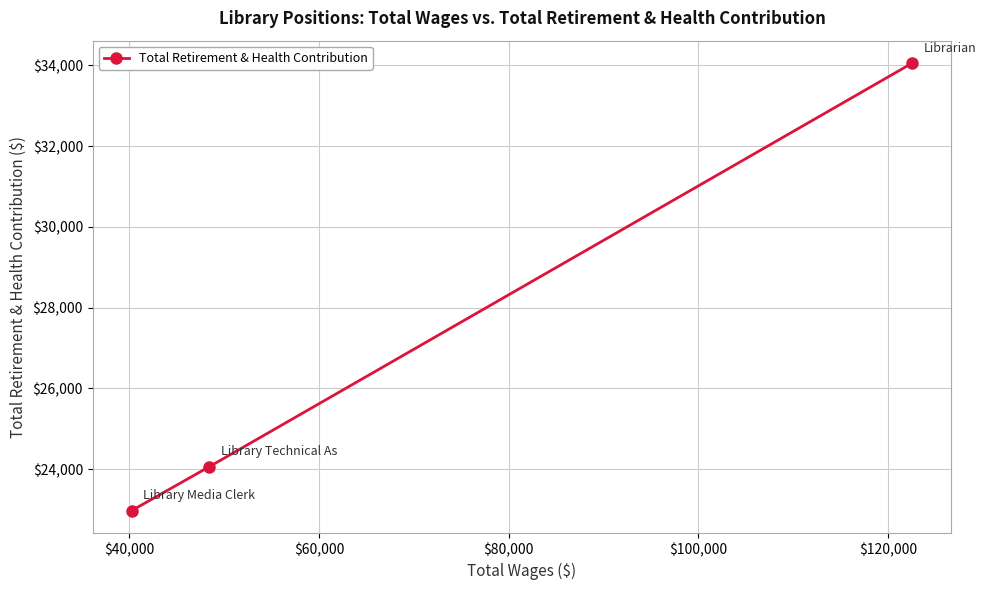

What is the difference between the maximum and second lowest values?

9991